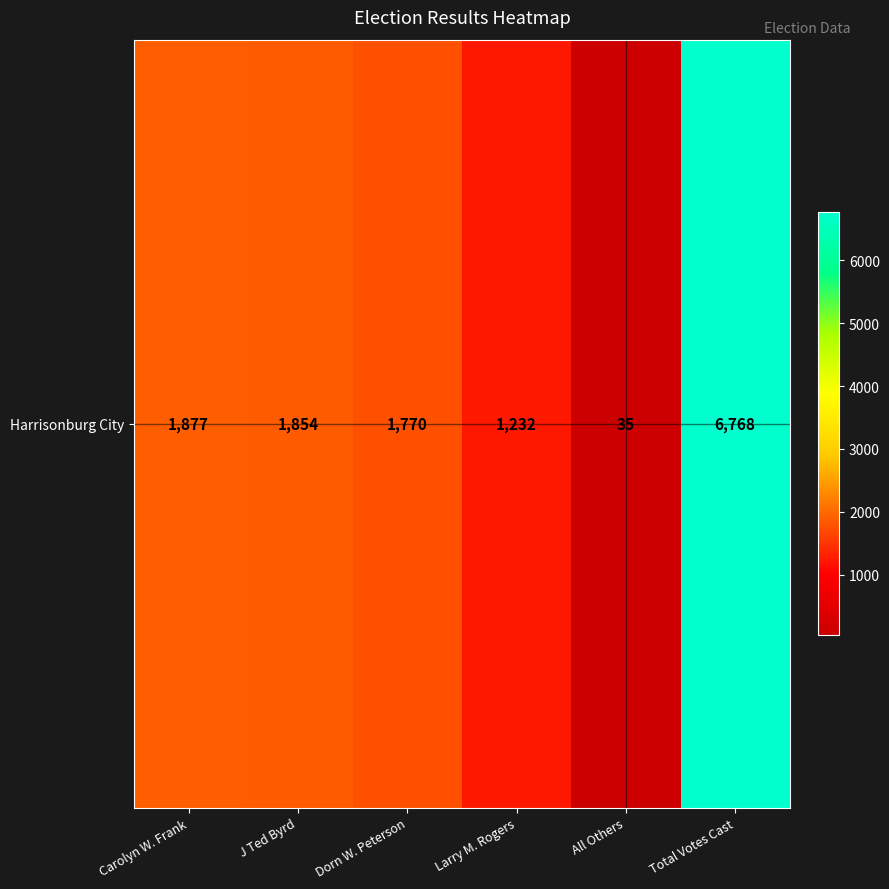

Is it true that the value at All Others is 49?

False